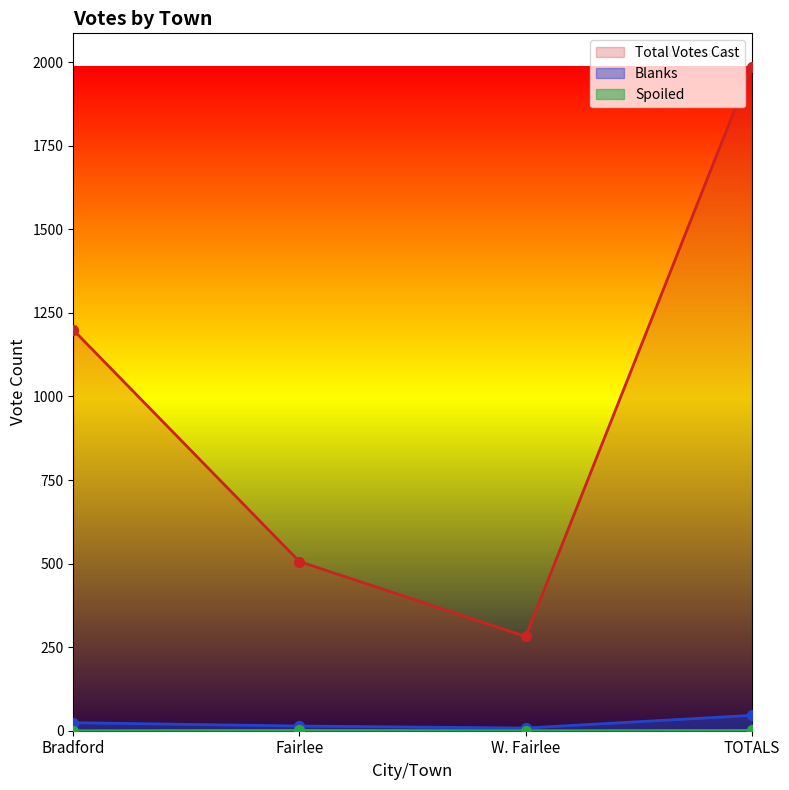

What are all the series names shown in the legend?

Blanks, Spoiled, Total Votes Cast